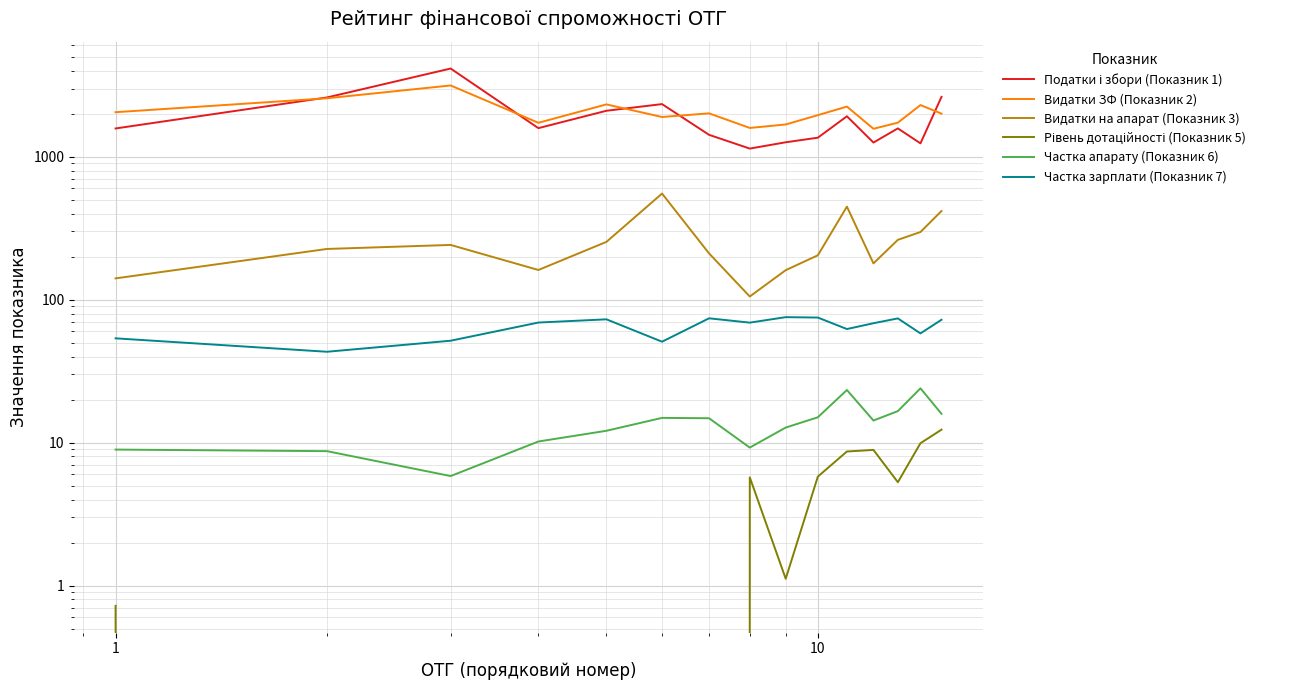

List the series in order of their peak value, highest first.

Податки і збори (Показник 1), Видатки ЗФ (Показник 2), Видатки на апарат (Показник 3), Частка зарплати (Показник 7), Частка апарату (Показник 6), Рівень дотаційності (Показник 5)